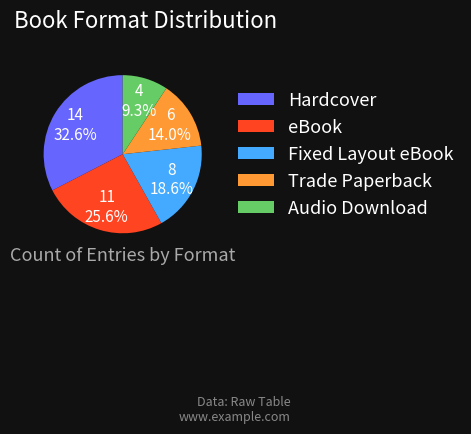

Does any single category account for the majority?

No